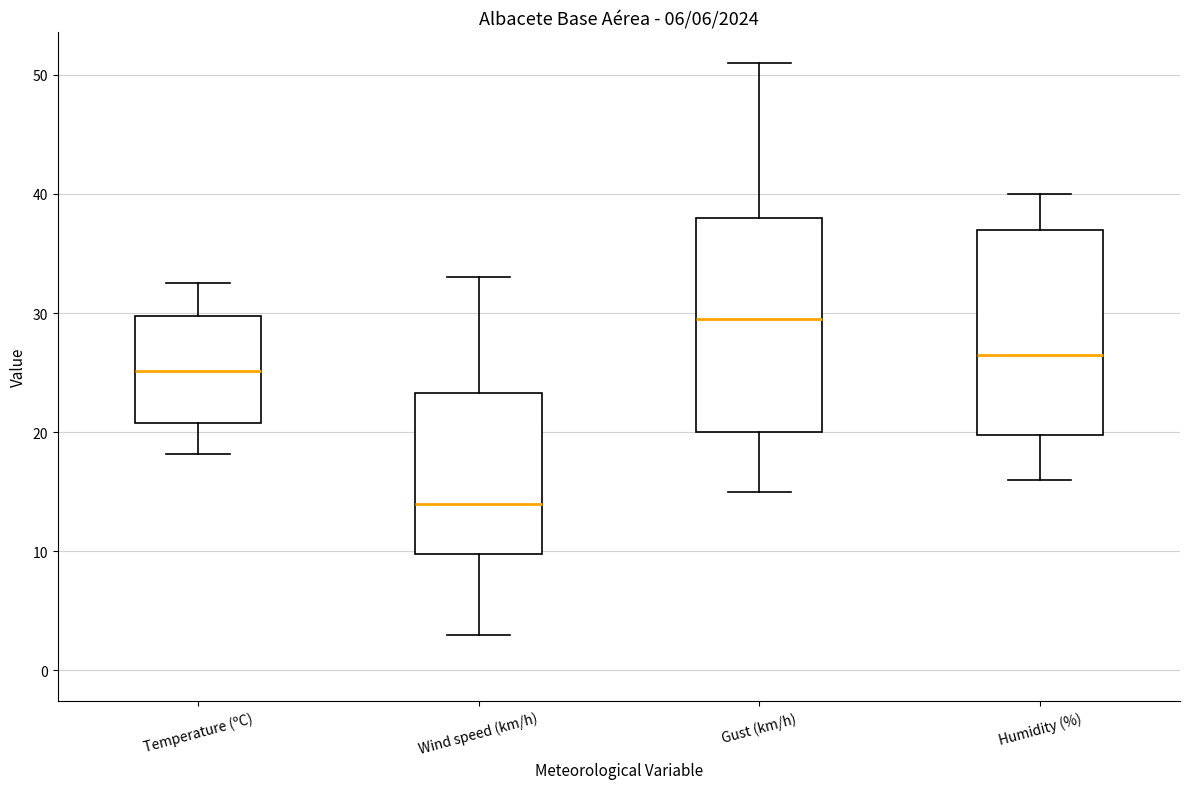

Reading left to right, transcribe this box plot: for each box, give where its median line is, the range the box spans, and where its two whiskers end, as read against the y-axis. The values are not printed on the chart, so give them approximately, as read against the axis.

Temperature (ºC): median 25, box 21 to 30, whiskers 18 to 33
Wind speed (km/h): median 14, box 10 to 23, whiskers 3 to 33
Gust (km/h): median 30, box 20 to 38, whiskers 15 to 51
Humidity (%): median 27, box 20 to 37, whiskers 16 to 40